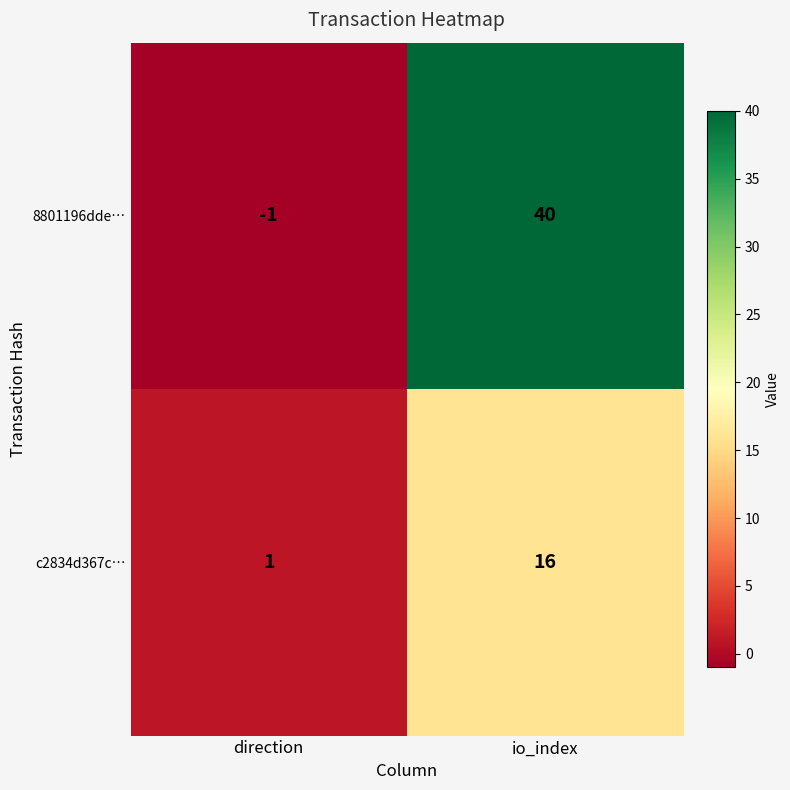

How many distinct data groups are displayed?

2